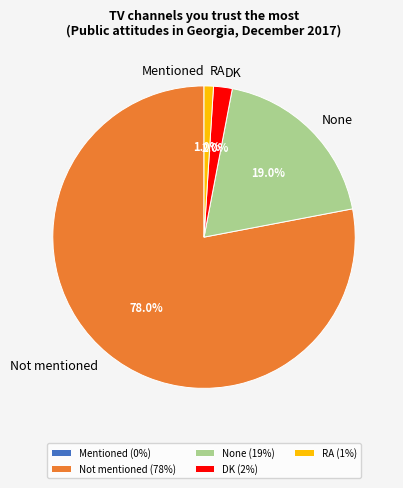

Combined, do None and Not mentioned account for over 50%?

Yes